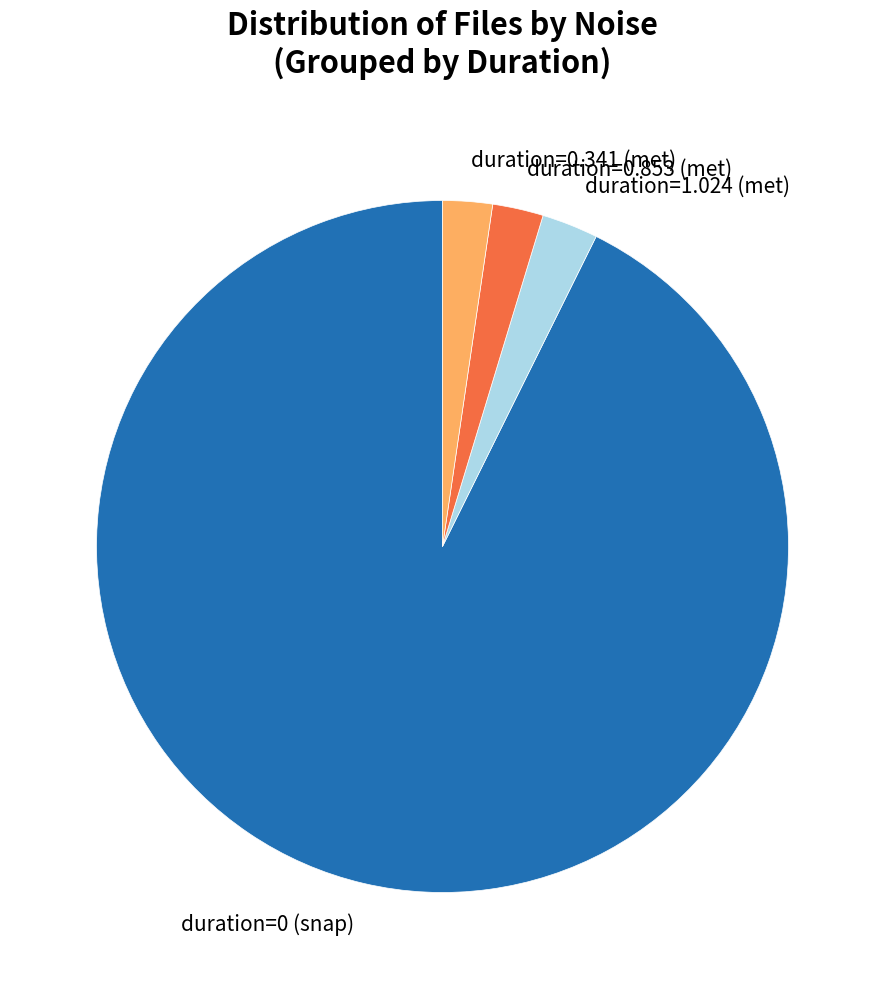

How many segments does this pie chart have?

4